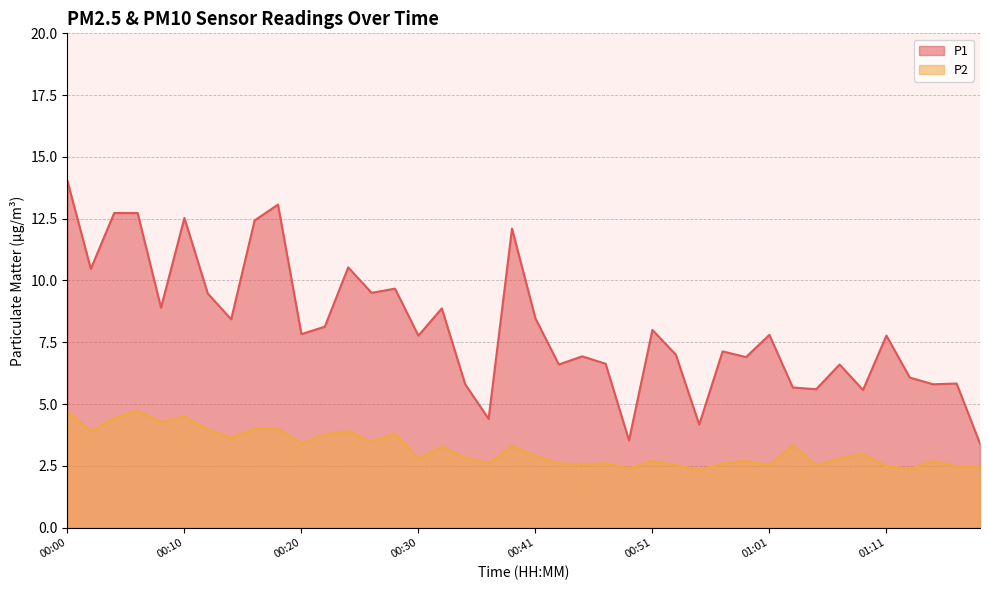

Between 00:12 and 00:39, which is larger?

00:39